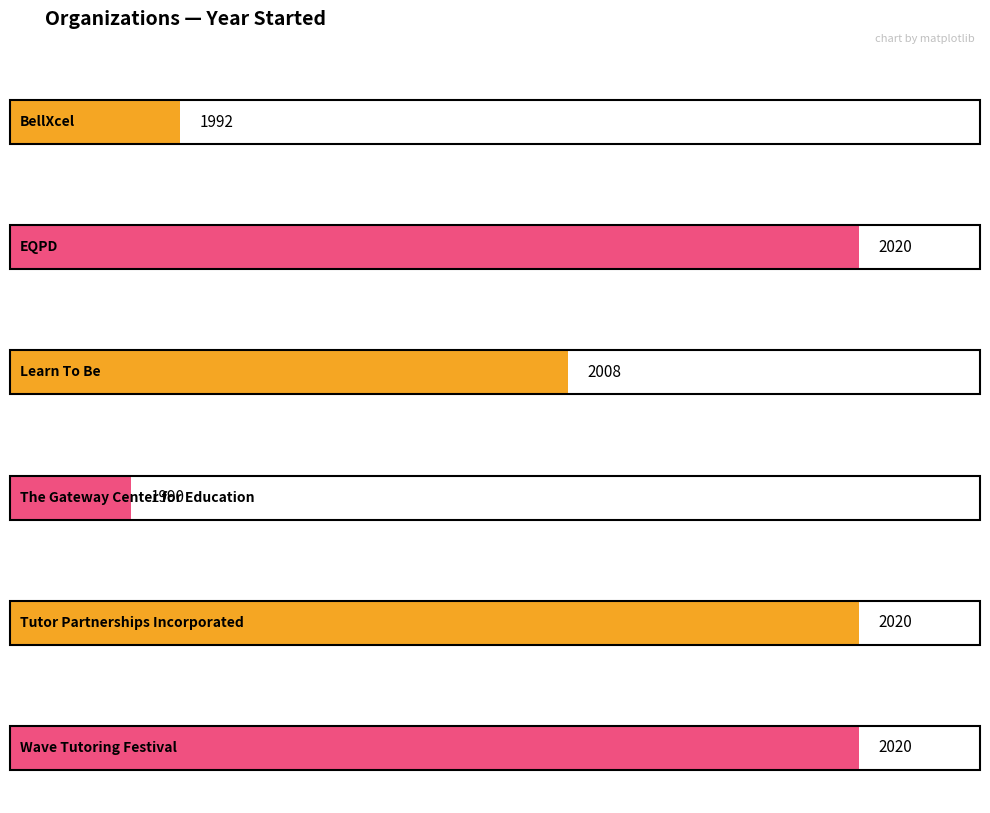

Is the value of Year Started at EQPD greater than the value of Average utilization at The Gateway Center for Education?

Yes